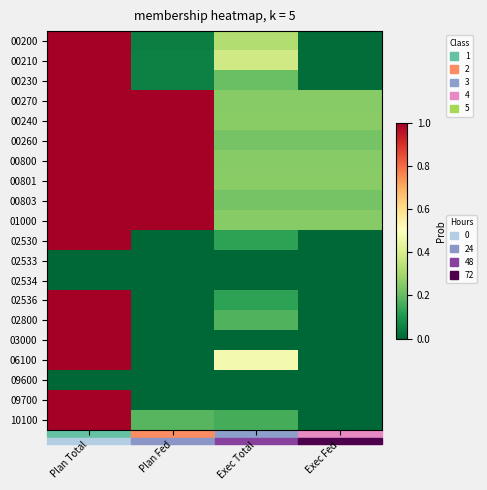

What is the total value across all series at Plan Total?

17.0